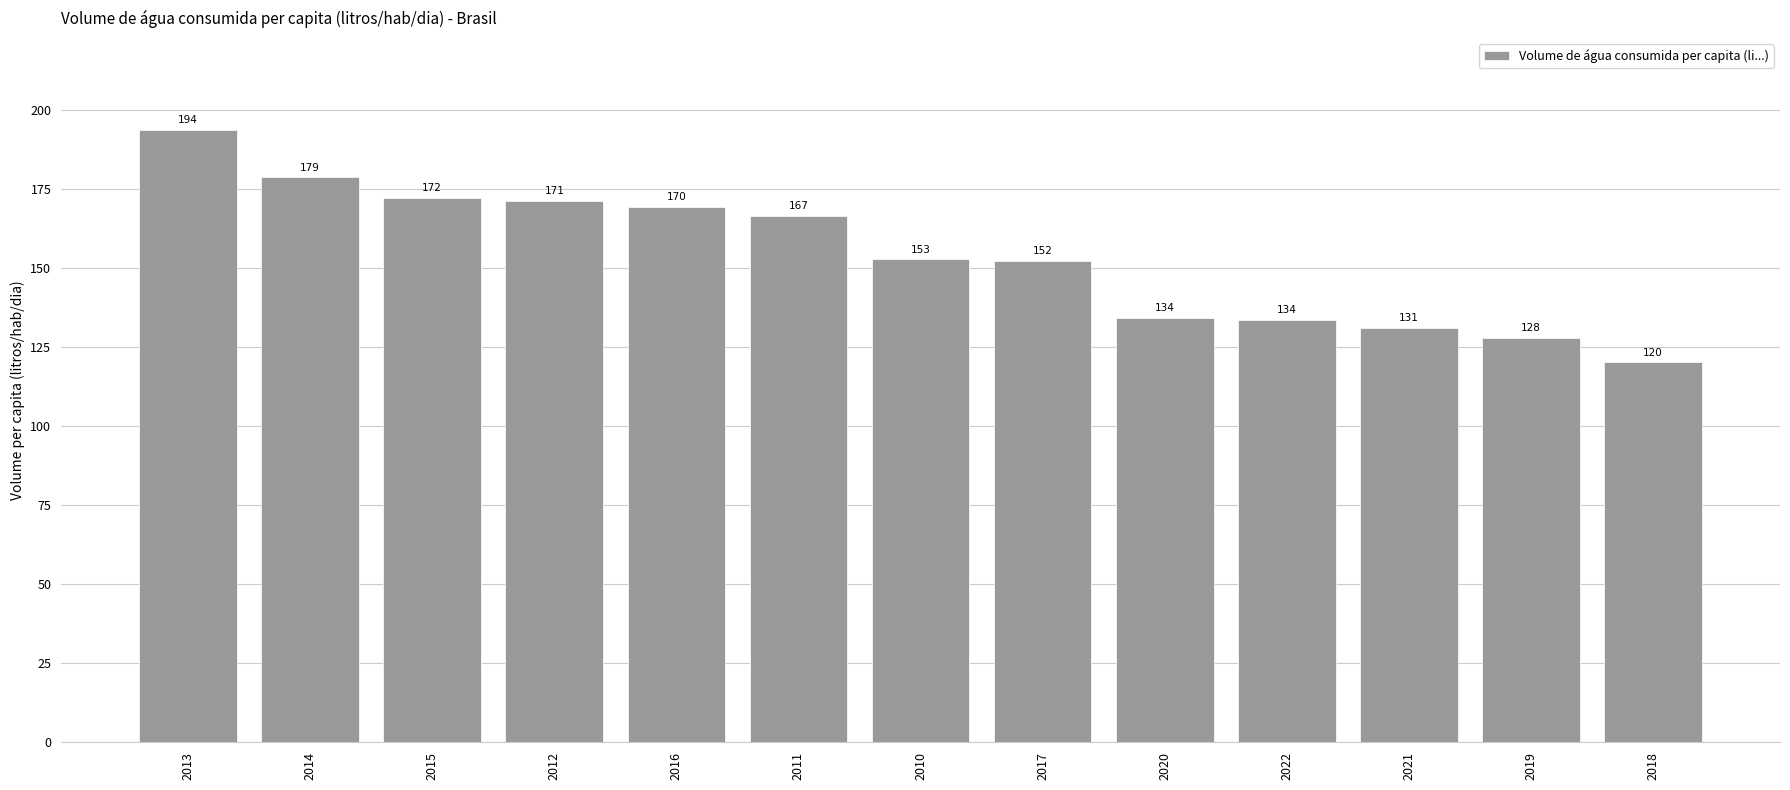

What is the label of the 2nd bar from the left?

2014